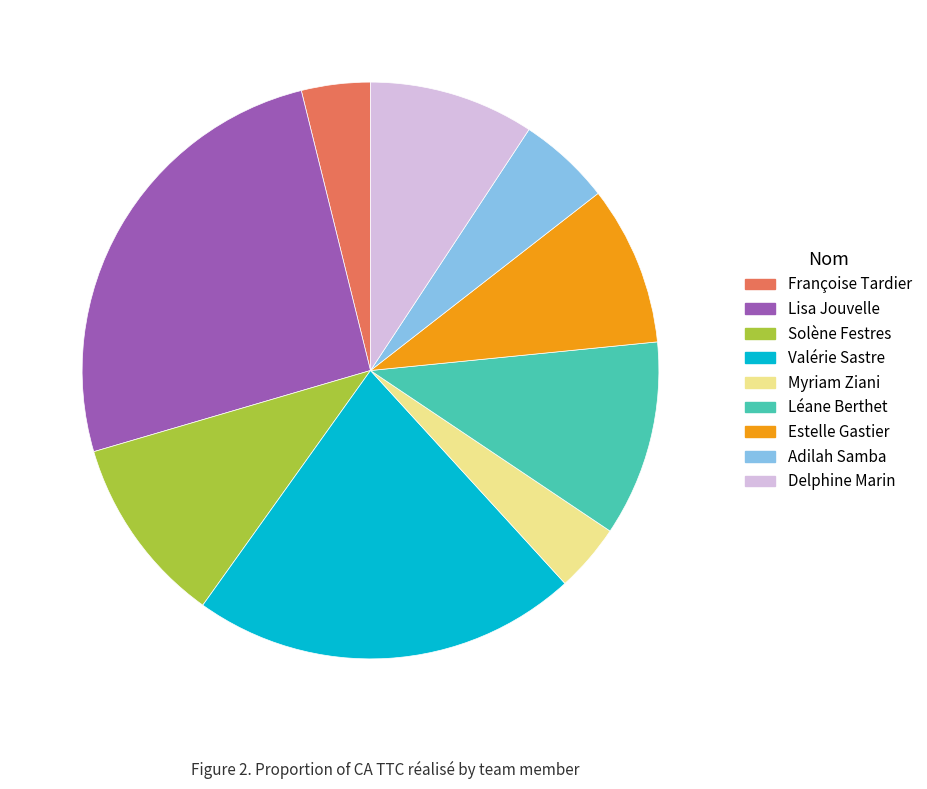

Combined, do Valérie Sastre and Delphine Marin account for over 50%?

No